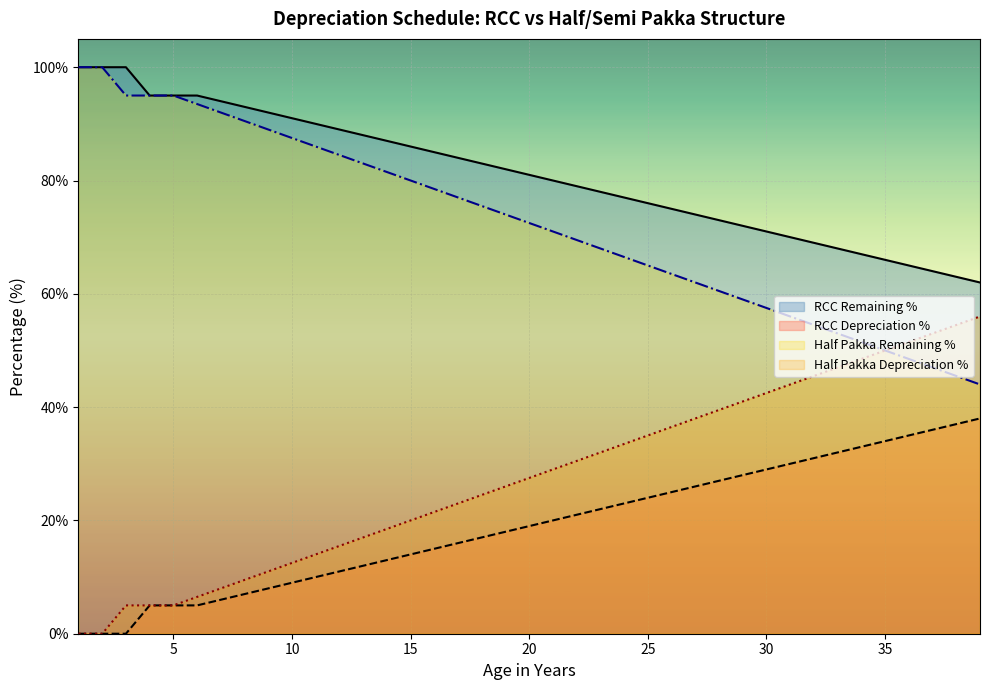

How many distinct data groups are displayed?

4